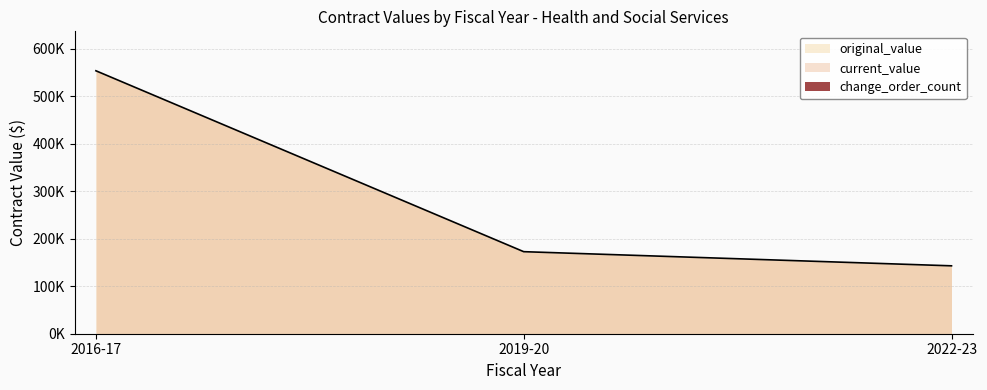

Rank the series by their maximum value, from highest to lowest.

original_value, current_value, change_order_count